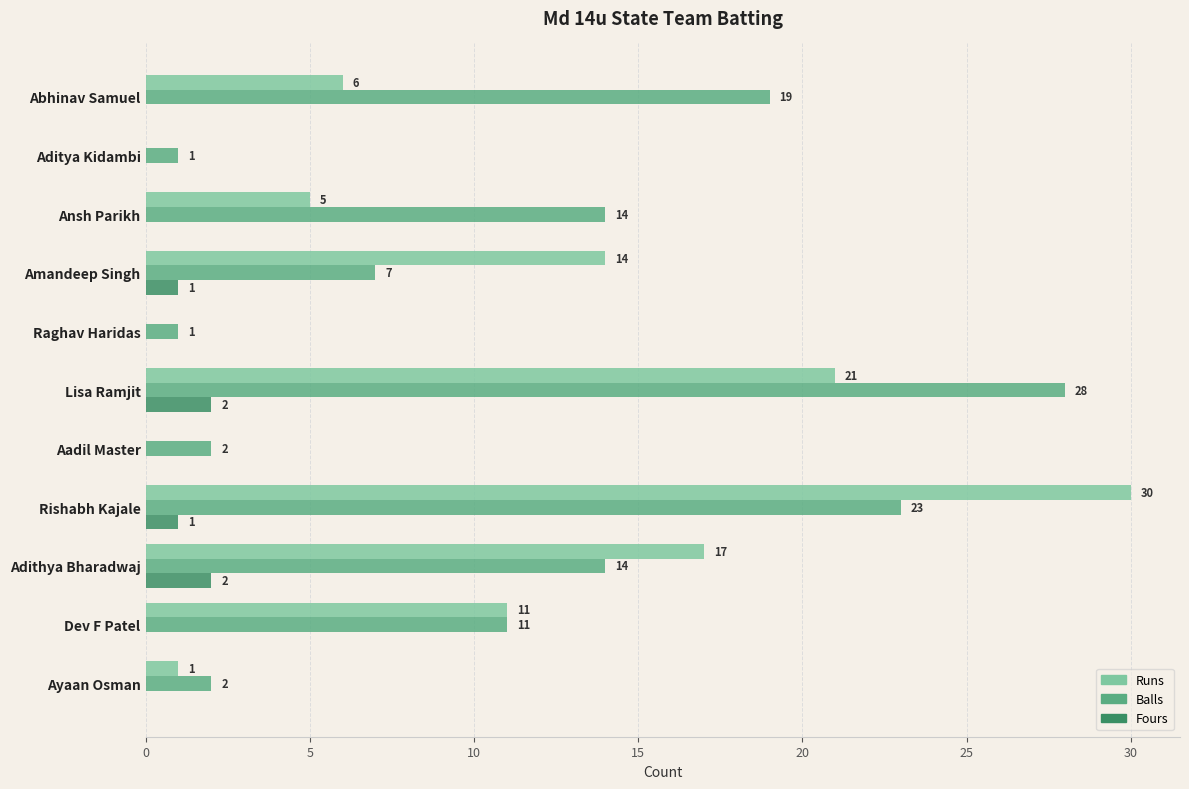

Which series has the largest total across all categories?

Balls